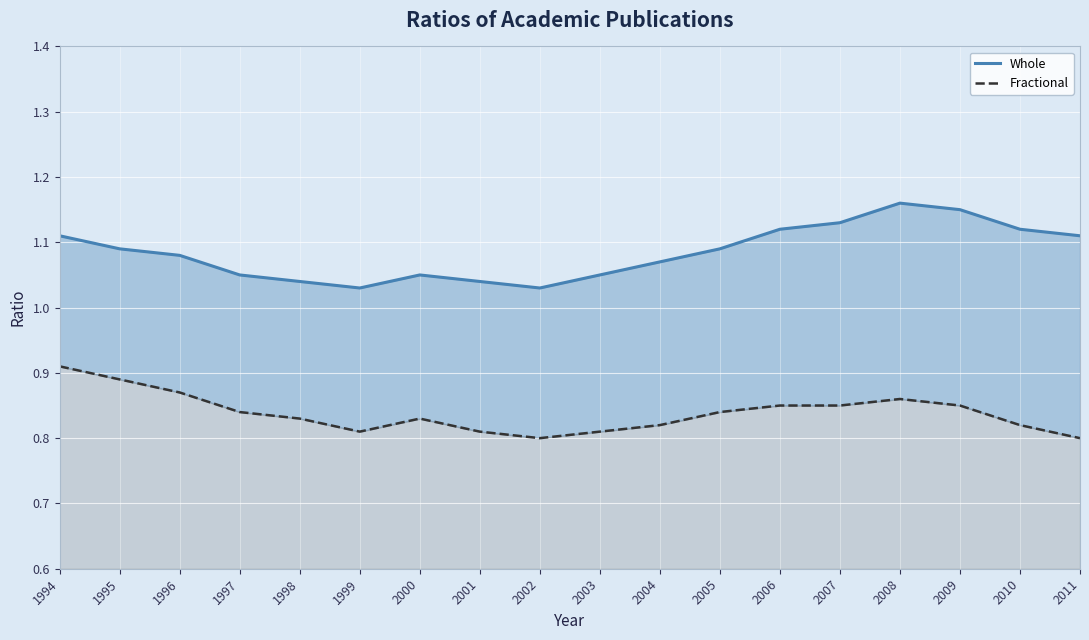

Rank the series at 2010 from highest to lowest value.

Whole, Fractional